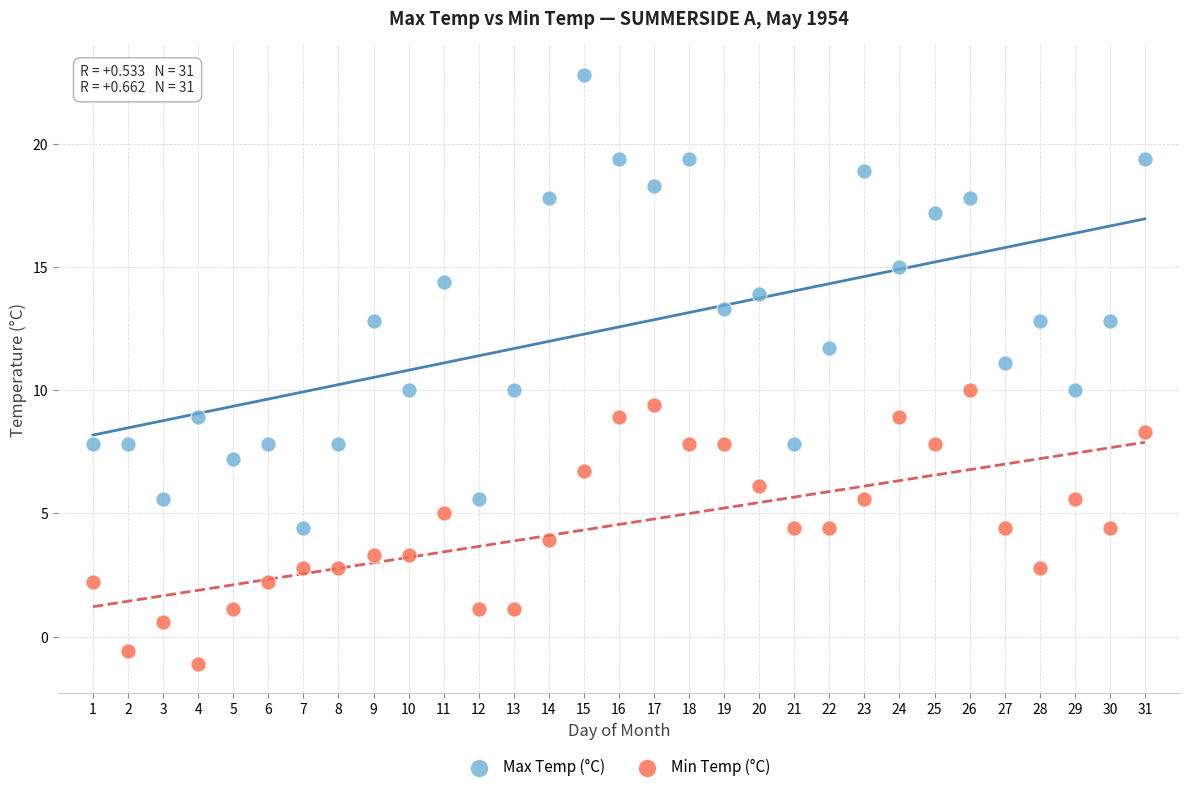

Across all data points, what is the range of X values (max minus min)?

30.0